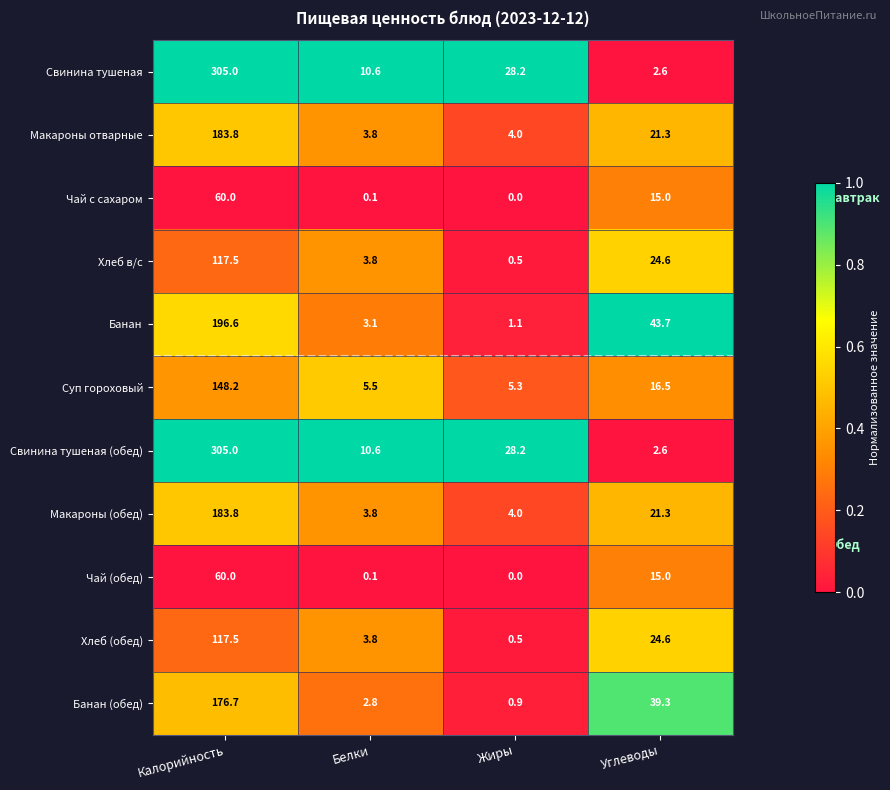

What is the lowest value of the Хлеб в/с series?

0.5